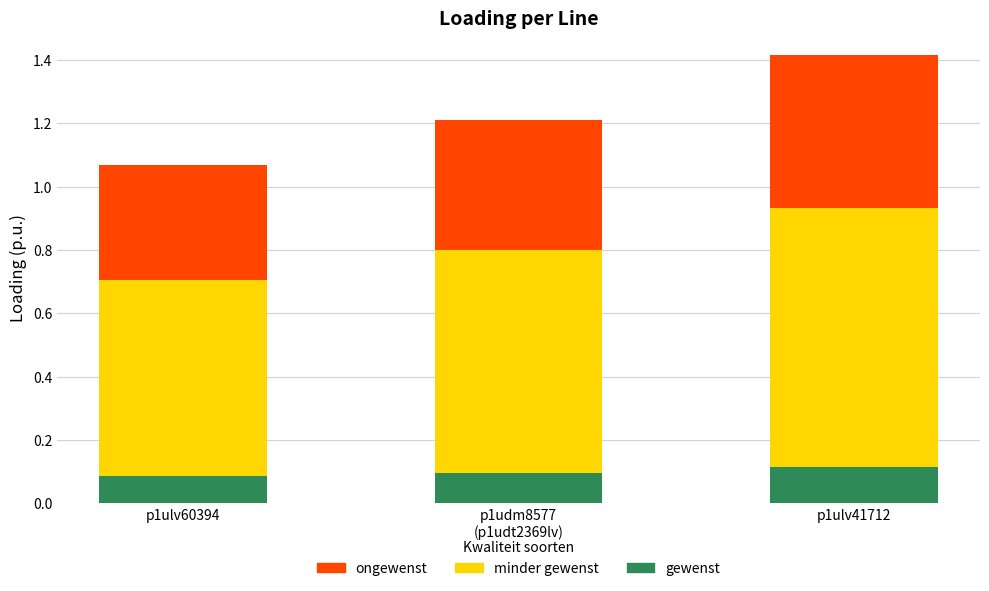

What is the sum of all gewenst values?

0.3